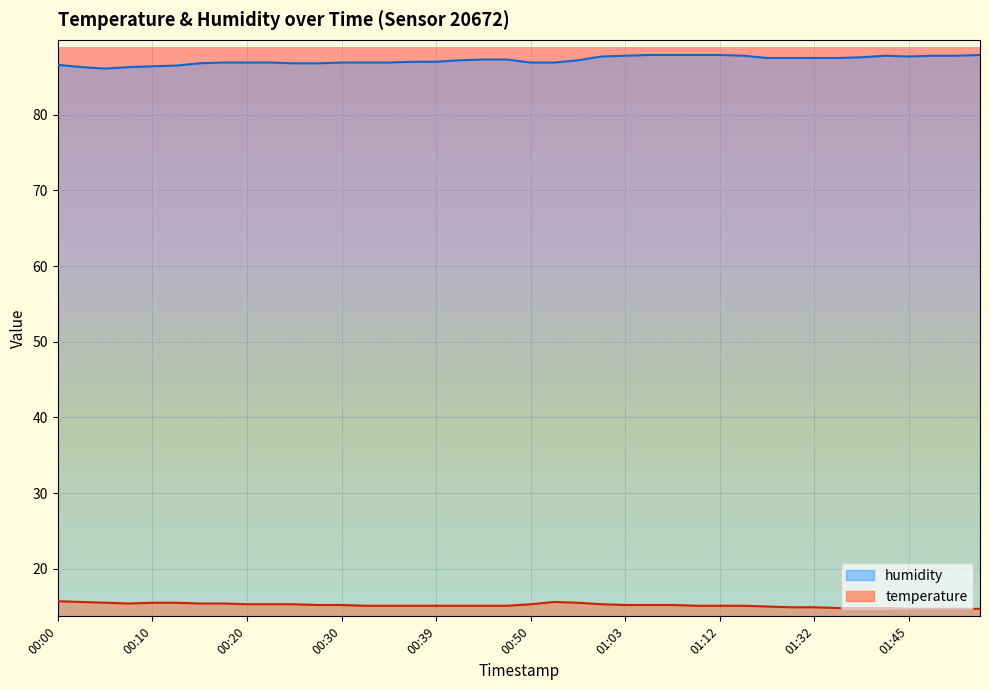

True or false: temperature and humidity cross at least once.

False